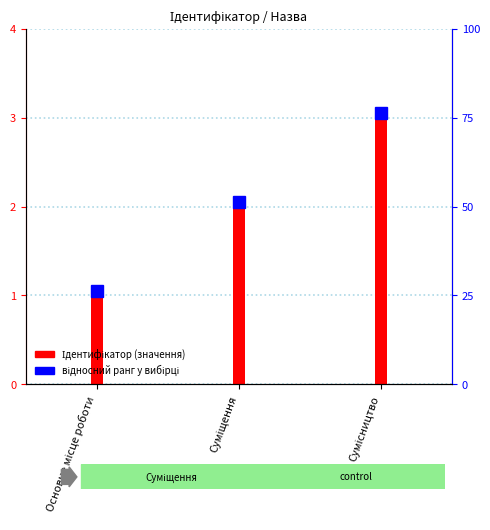

At which category does the chart reach its peak across all series?

Сумісництво